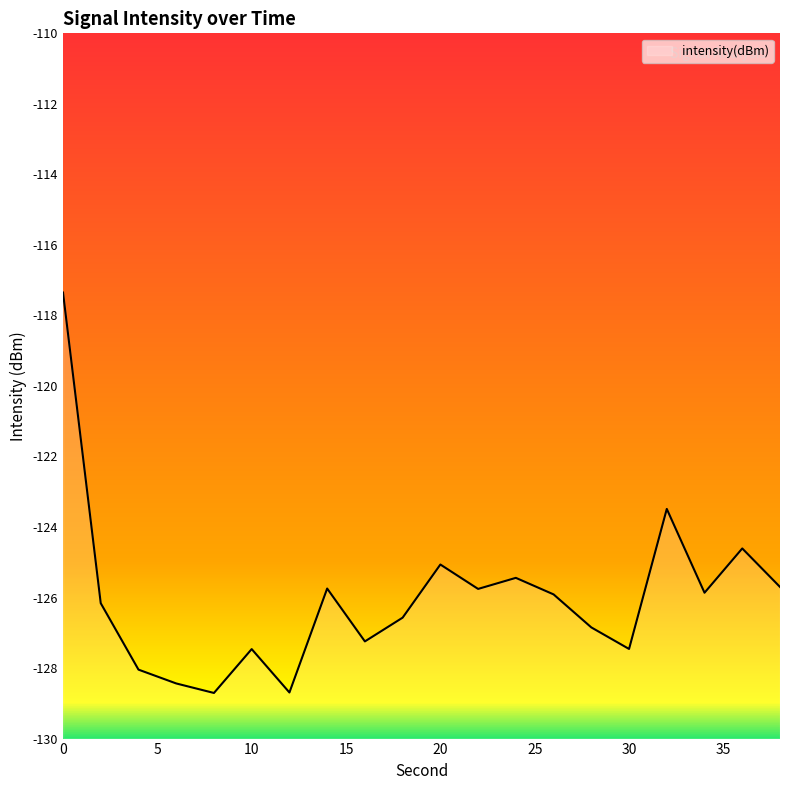

The chart shows a value of -189.4 at 30. True or false?

False